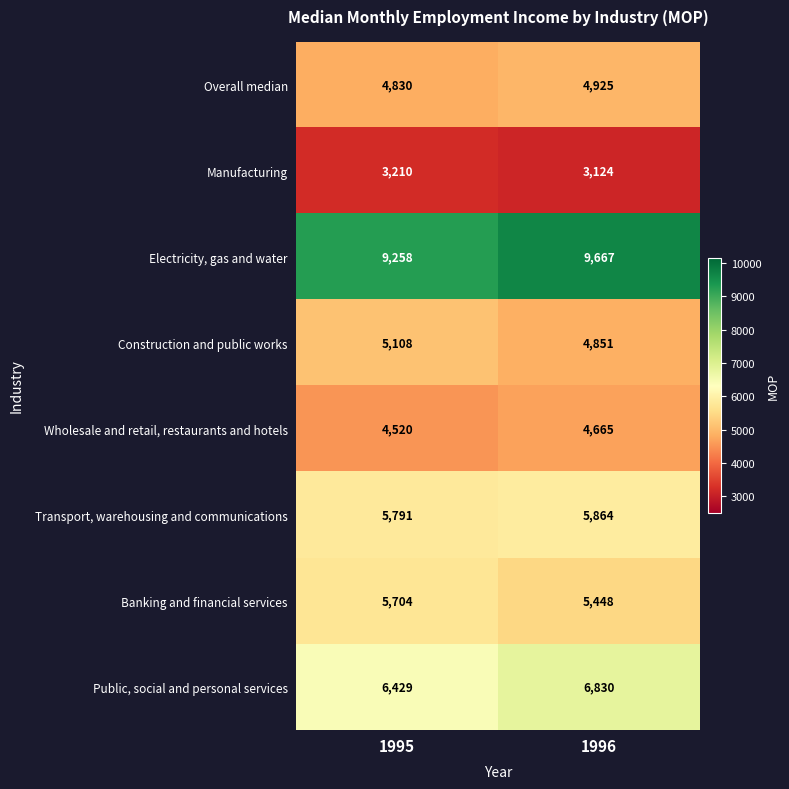

The Banking and financial services series shows 7869 at 1996. True or false?

False